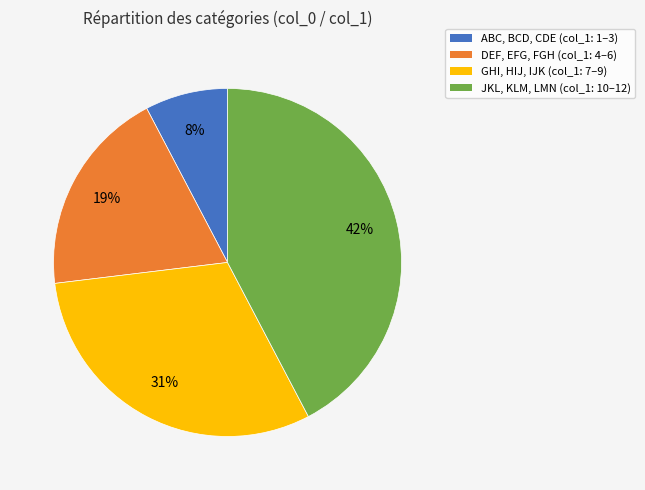

Rank the categories by value from lowest to highest.

ABC, BCD, CDE (col_1: 1–3), DEF, EFG, FGH (col_1: 4–6), GHI, HIJ, IJK (col_1: 7–9), JKL, KLM, LMN (col_1: 10–12)